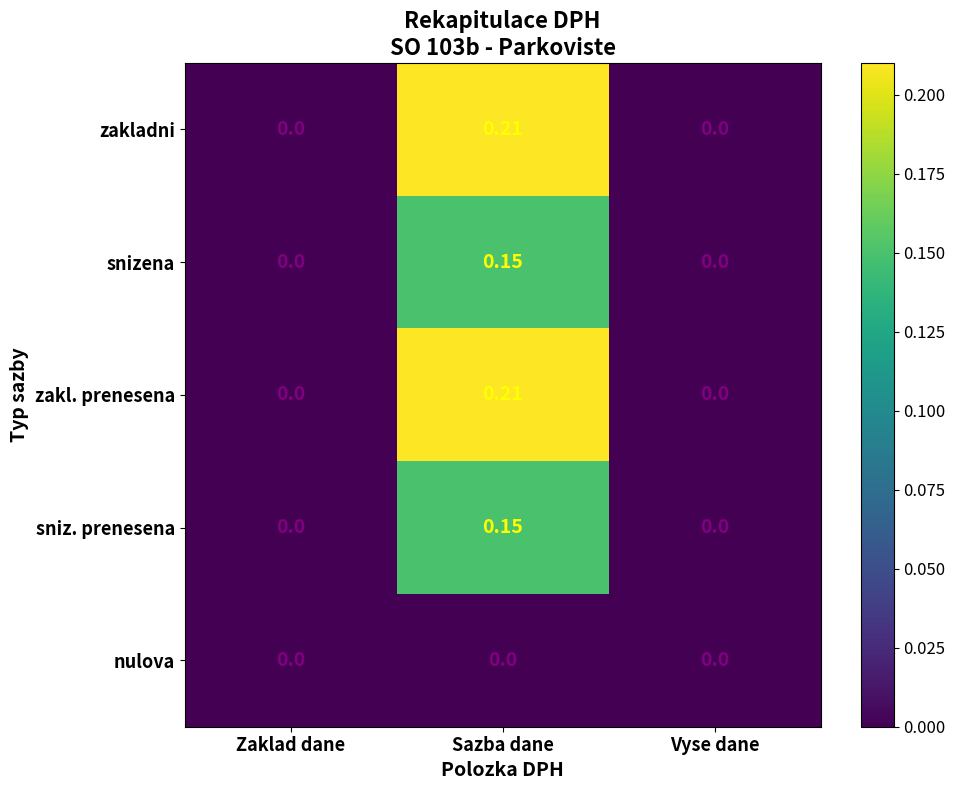

Which label corresponds to the largest value in the chart?

Sazba dane